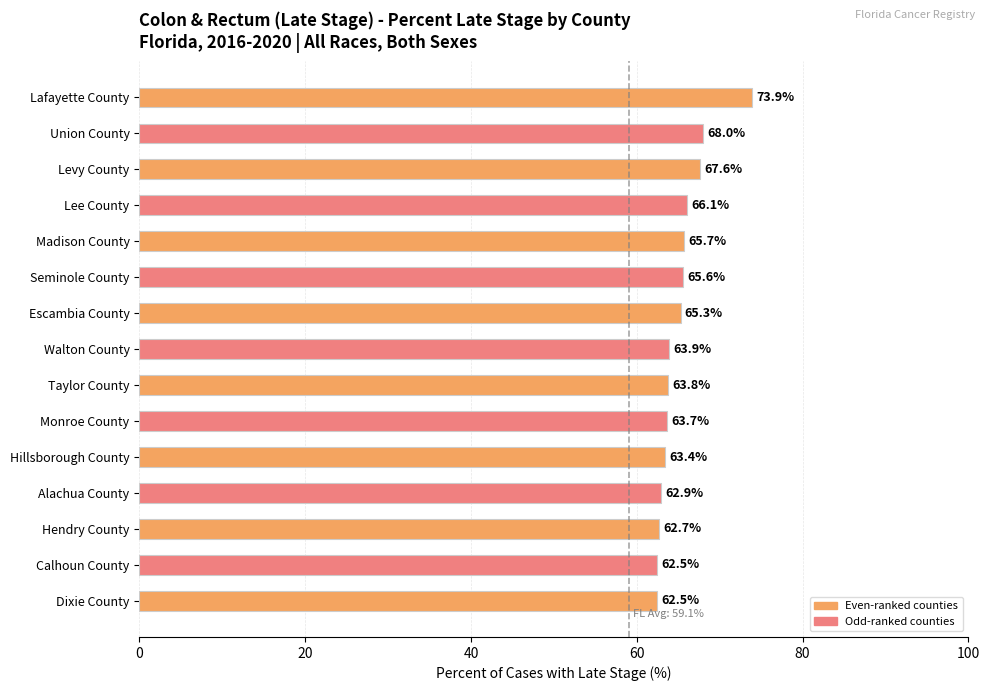

Reading top to bottom, what are all the values shown in this chart?

73.9	68.0	67.6	66.1	65.7	65.6	65.3	63.9	63.8	63.7	63.4	62.9	62.7	62.5	62.5